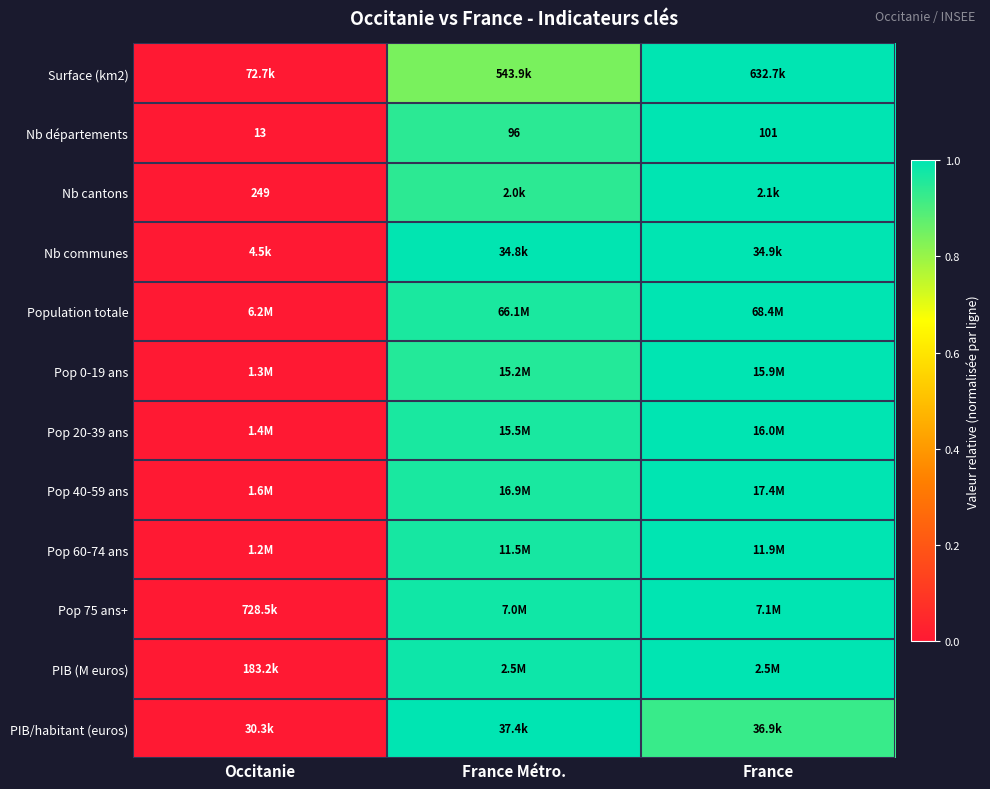

List the labels in order of Nb départements value, smallest first.

Occitanie, France Métro., France